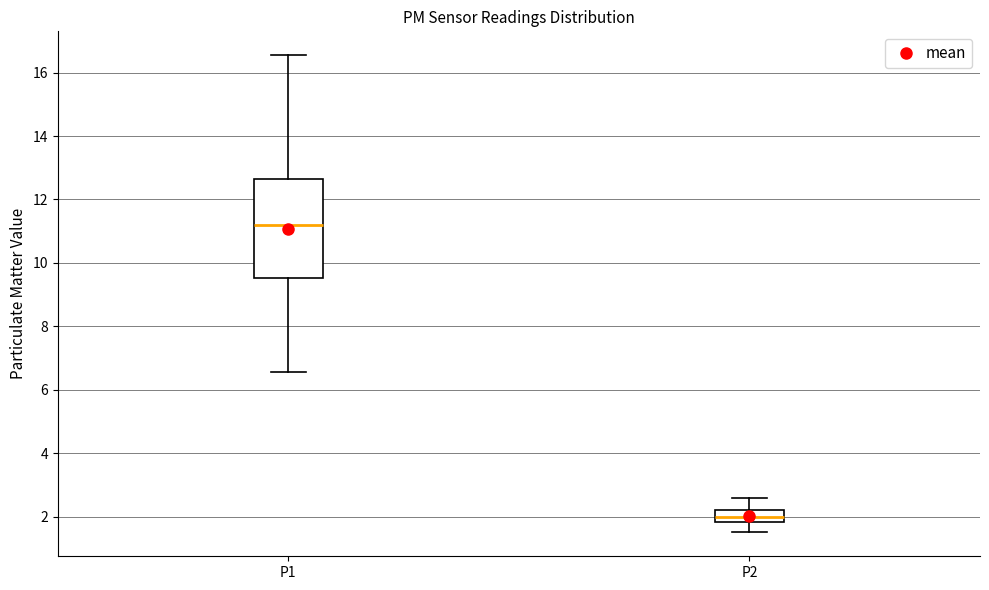

Comparing the boxes themselves (not the whiskers), which one is the tallest?

P1